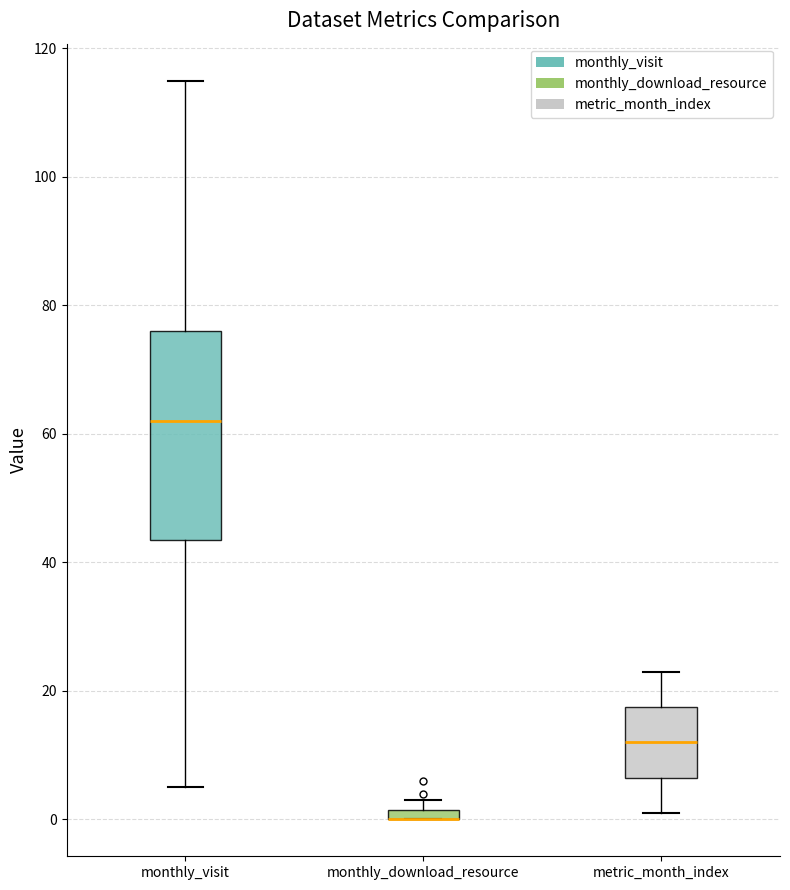

Where does the lower whisker of the box for metric_month_index end on the y-axis? The values are not printed on the chart, so give them approximately, as read against the axis.

2